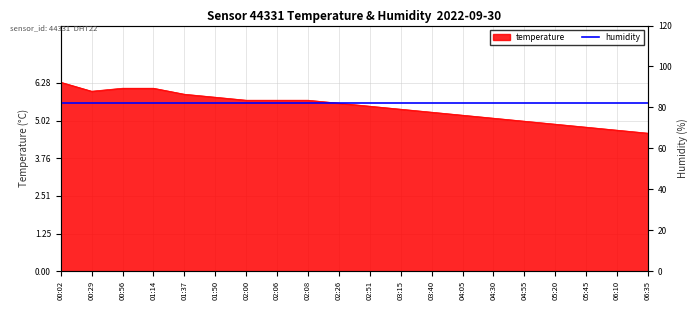

Approximately how many times larger is the value at 01:37 compared to 02:51?

1.1